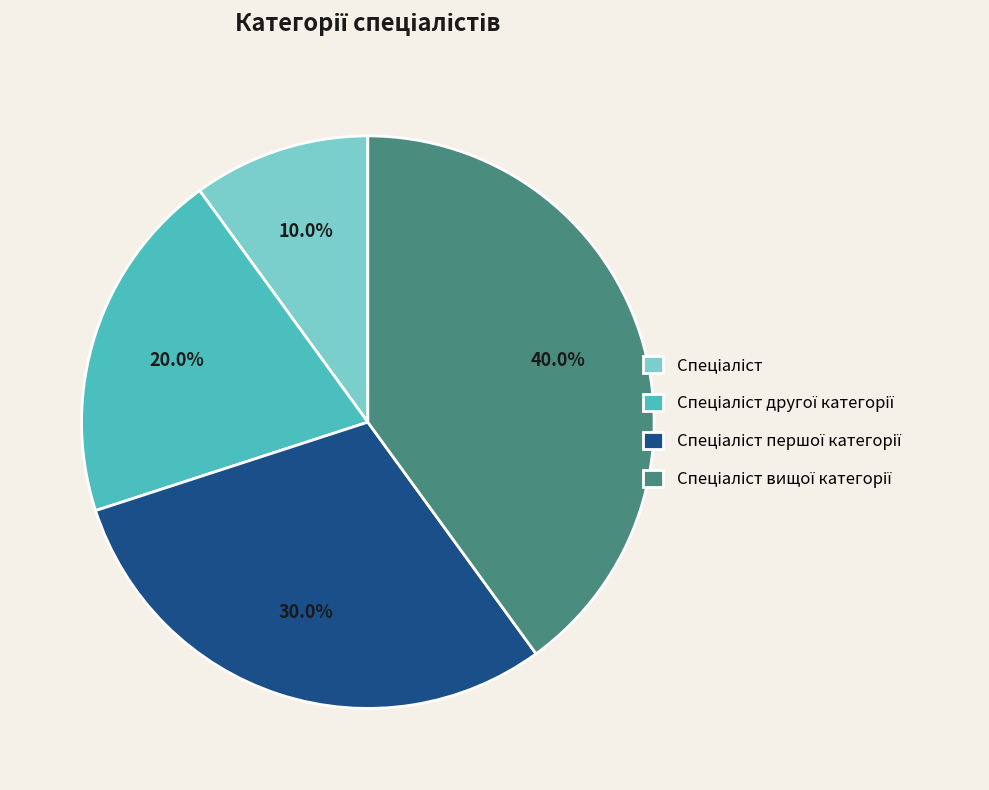

Is there a majority slice in this chart?

No